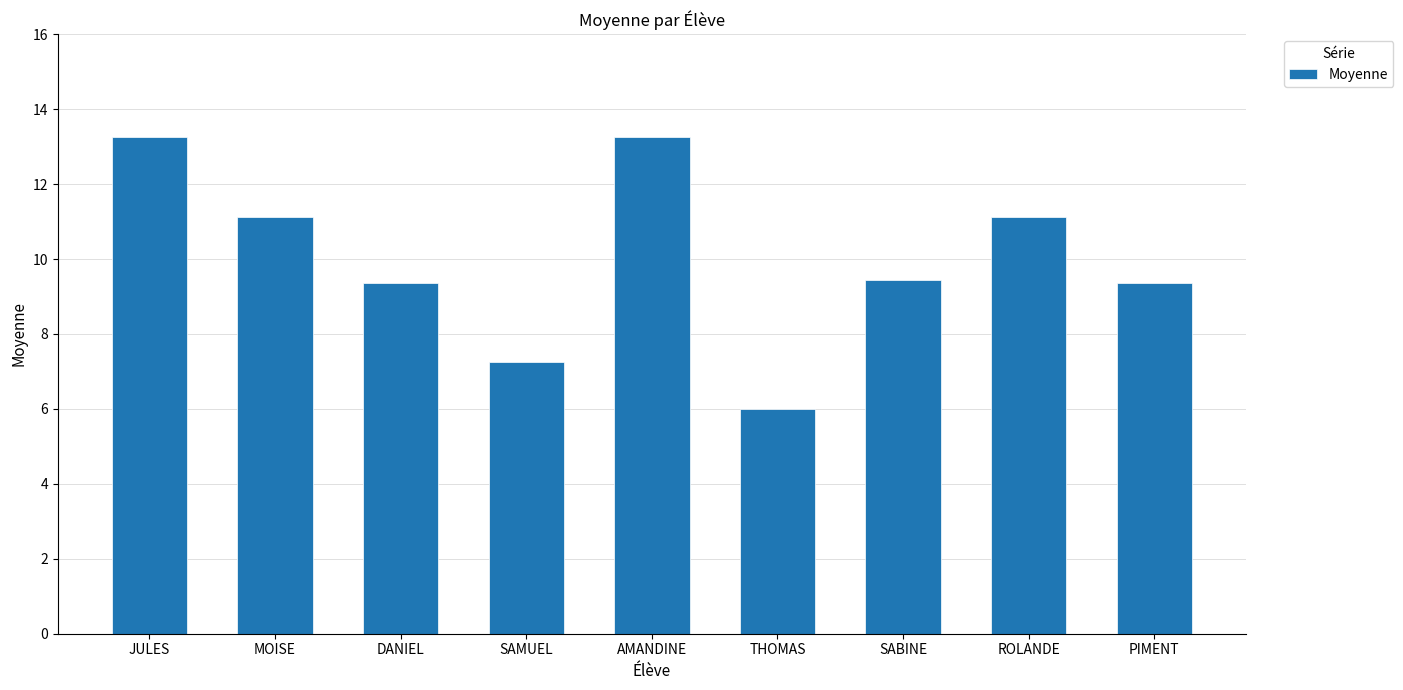

Read the value at THOMAS.

6.0